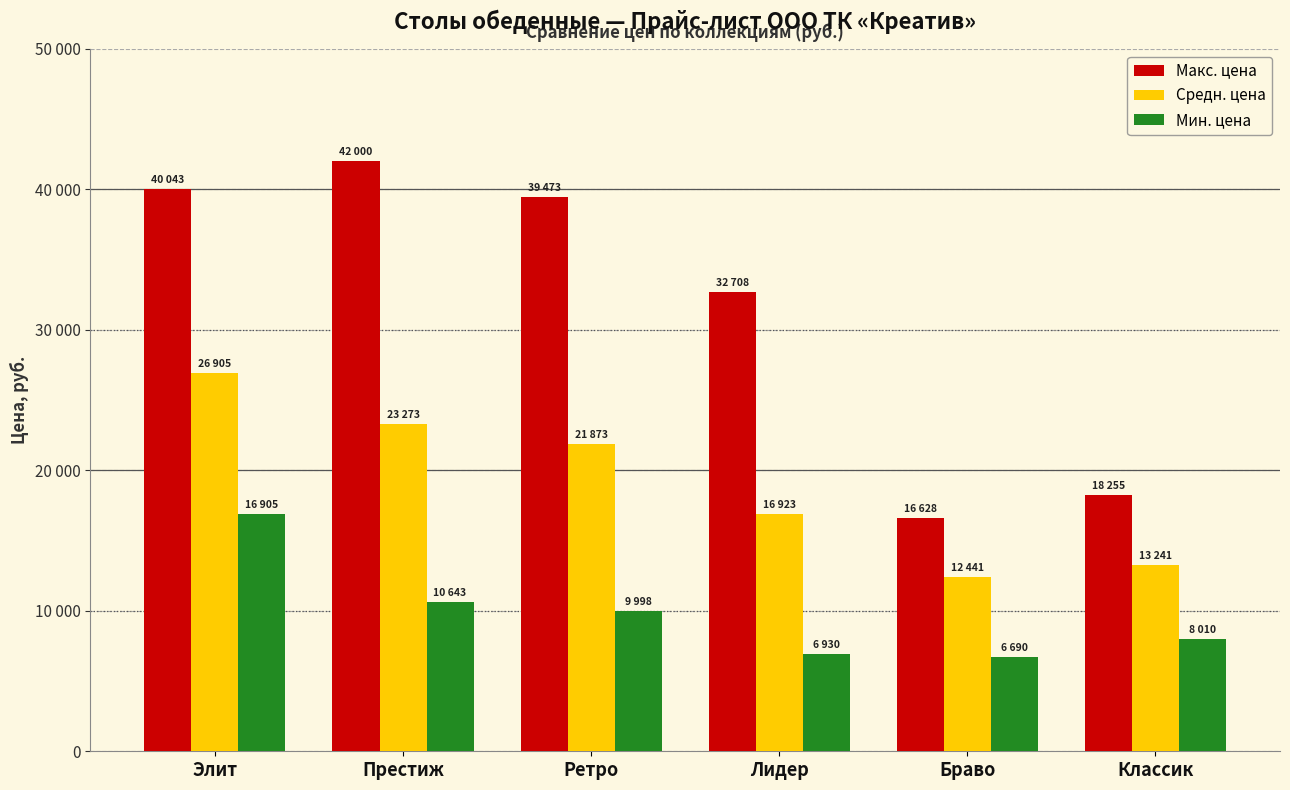

Are the bars grouped side by side (vs. stacked)?

Yes